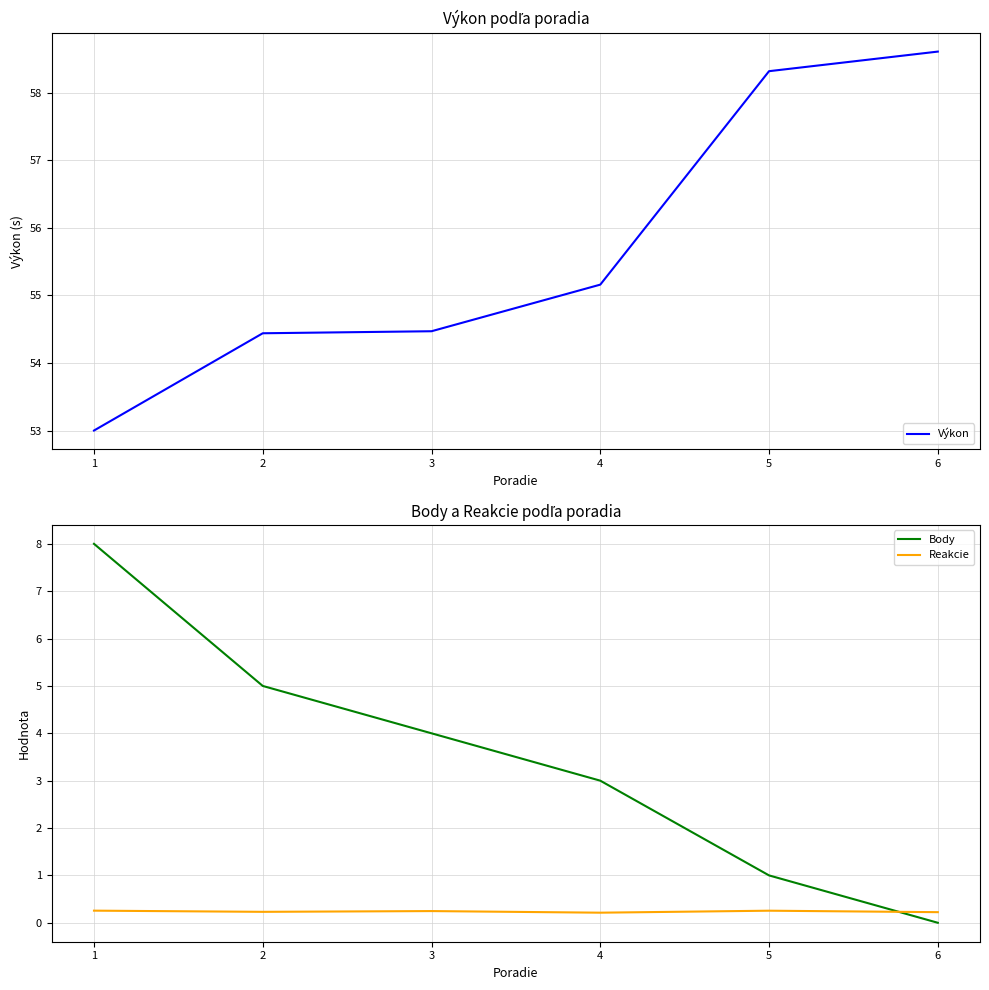

What is the spread (max minus min) of values at 3?

54.2